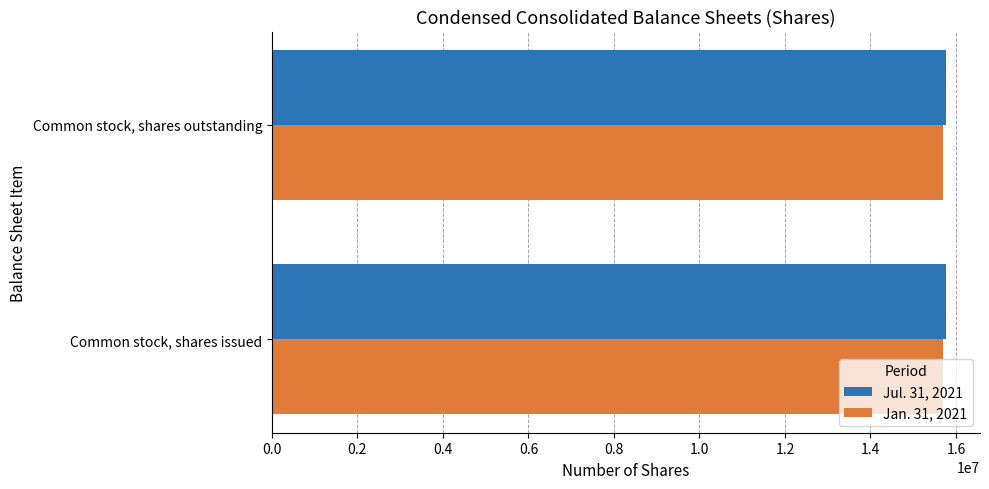

What is the total value across all series at Common stock, shares issued?

31478875